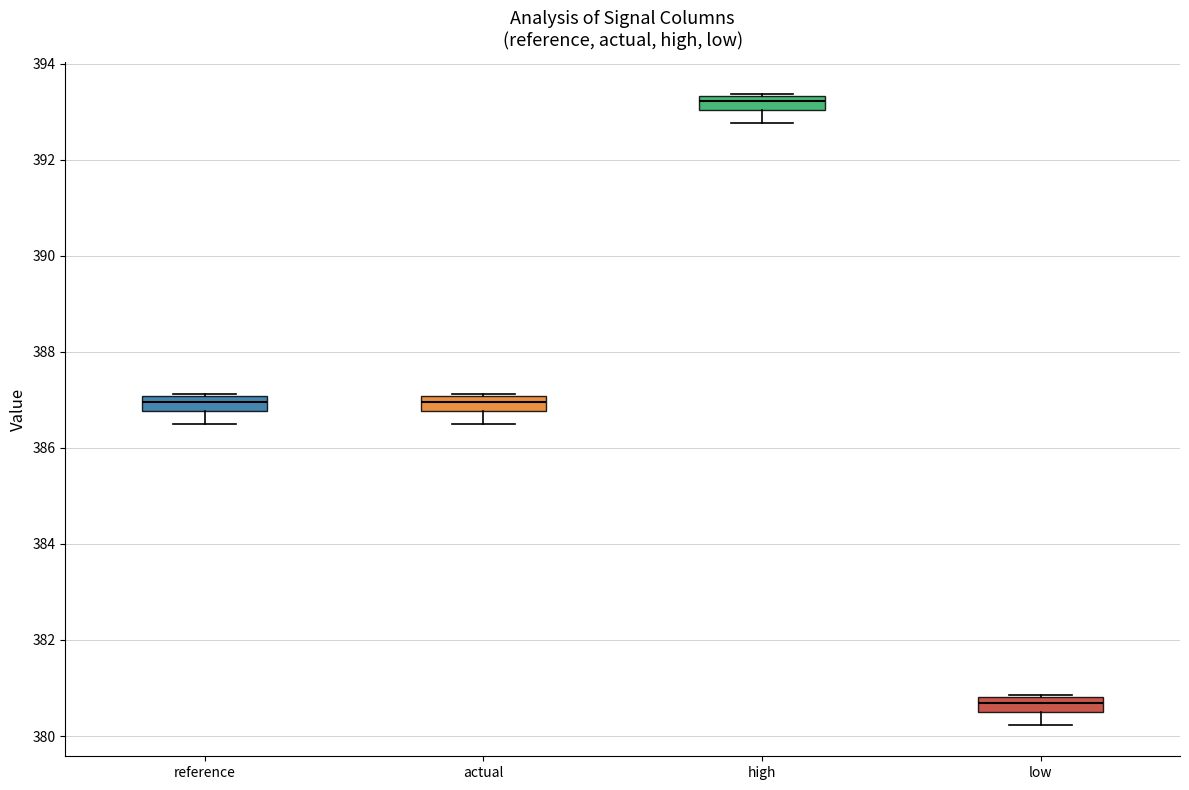

Where does the median line of the box for high sit on the y-axis? The values are not printed on the chart, so give them approximately, as read against the axis.

393.2